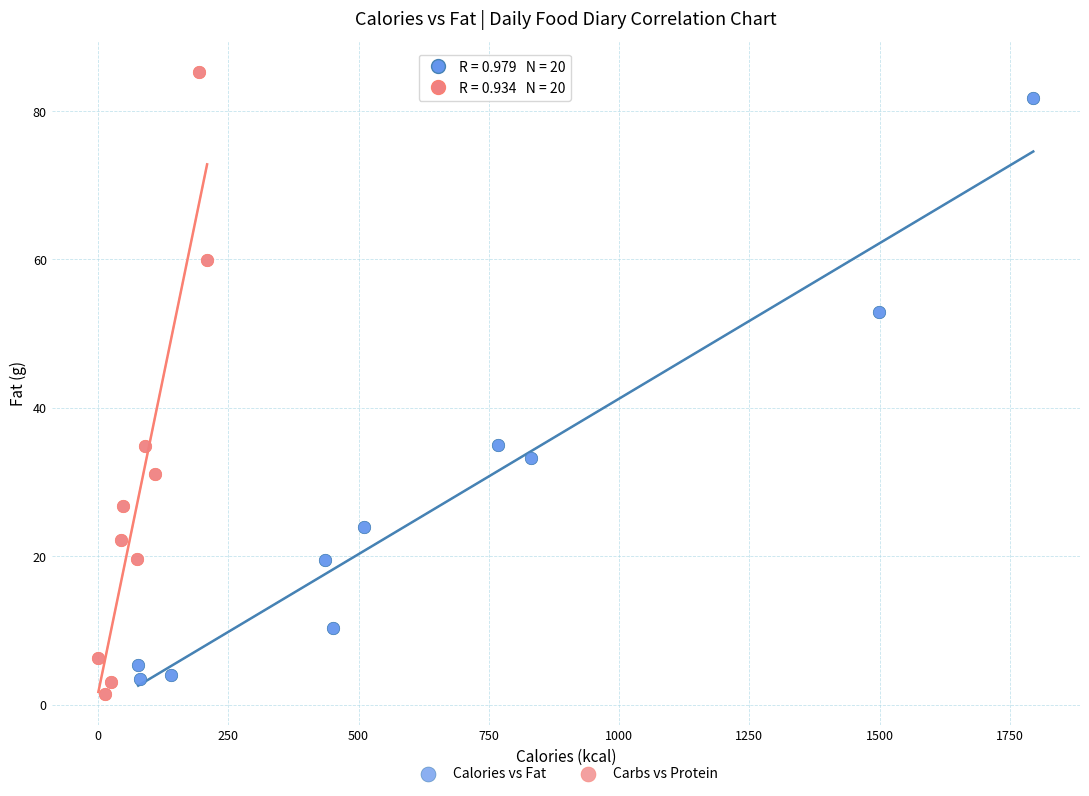

What are all the series names shown in the legend?

Calories vs Fat, Carbs vs Protein